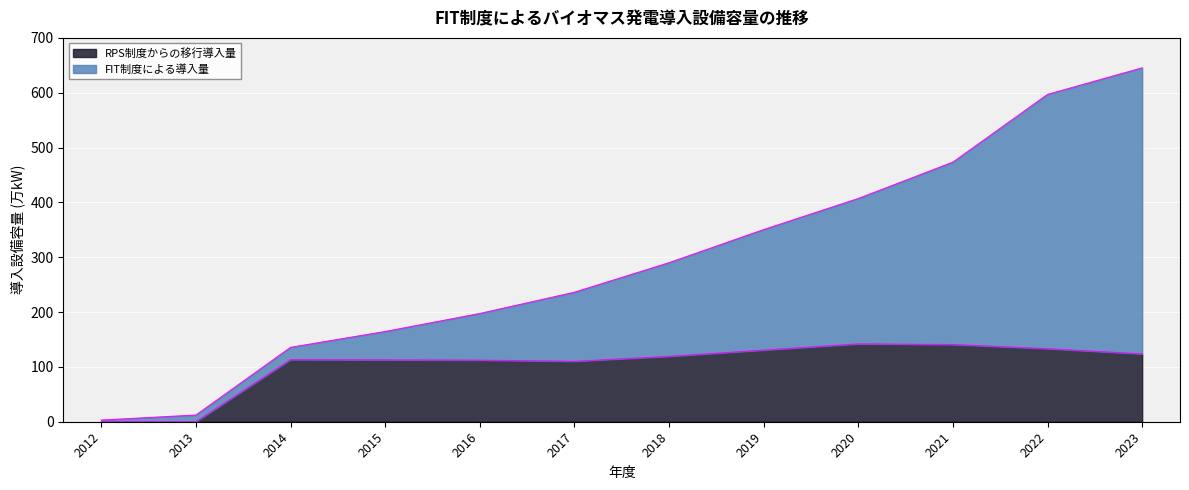

The RPS制度からの移行導入量 series shows 110.2 at 2017. True or false?

True